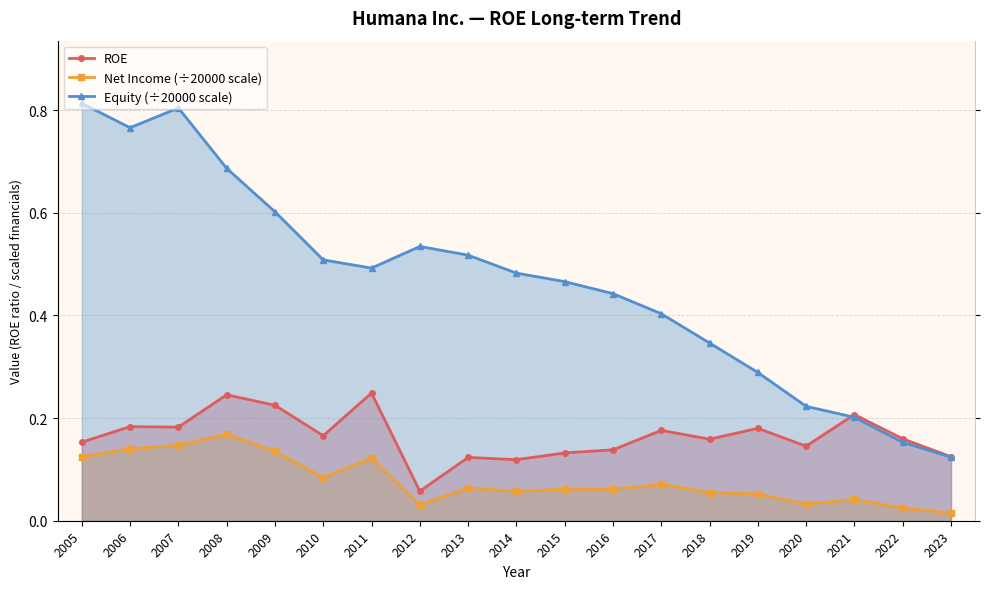

Which category has the lowest value in the ROE series?

2012